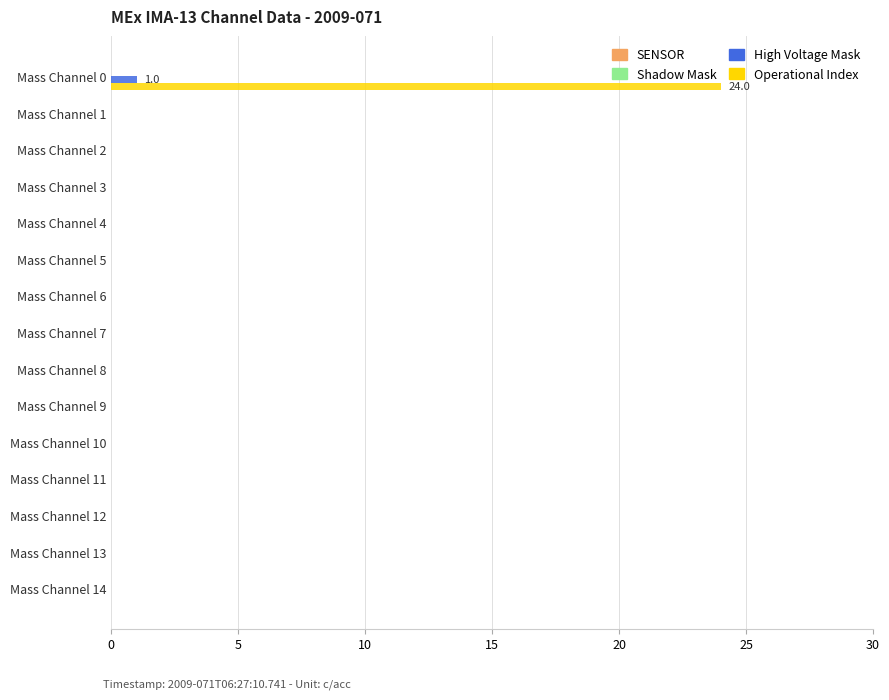

Is it true that High Voltage Mask equals 0 at Mass Channel 5?

True